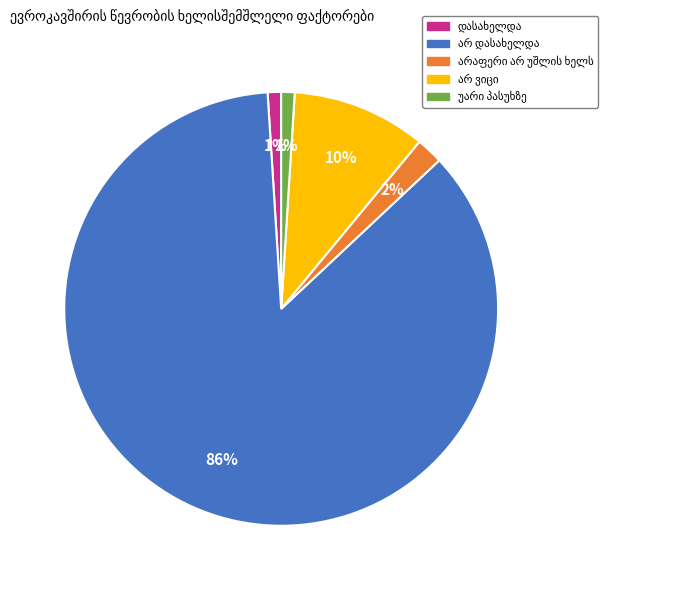

To the nearest percent, what is the average slice percentage?

20%